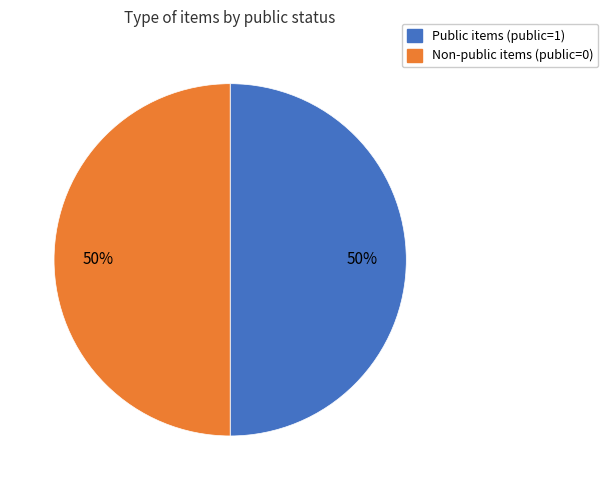

To the nearest percent, what is the average slice percentage?

50%